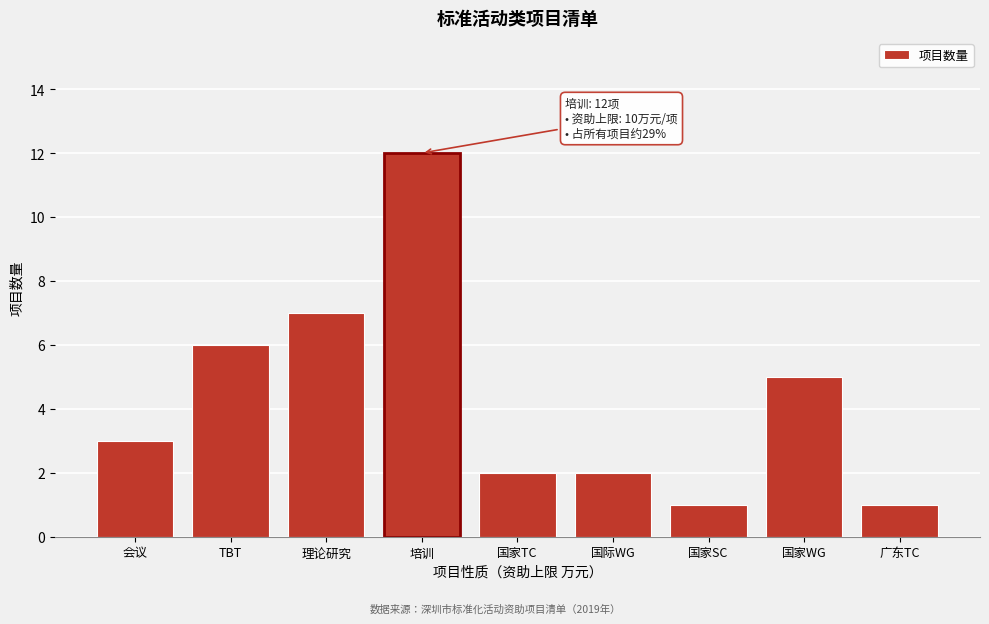

Reading left to right, extract all data points from this chart.

会议=3	TBT=6	理论研究=7	培训=12	国家TC=2	国际WG=2	国家SC=1	国家WG=5	广东TC=1